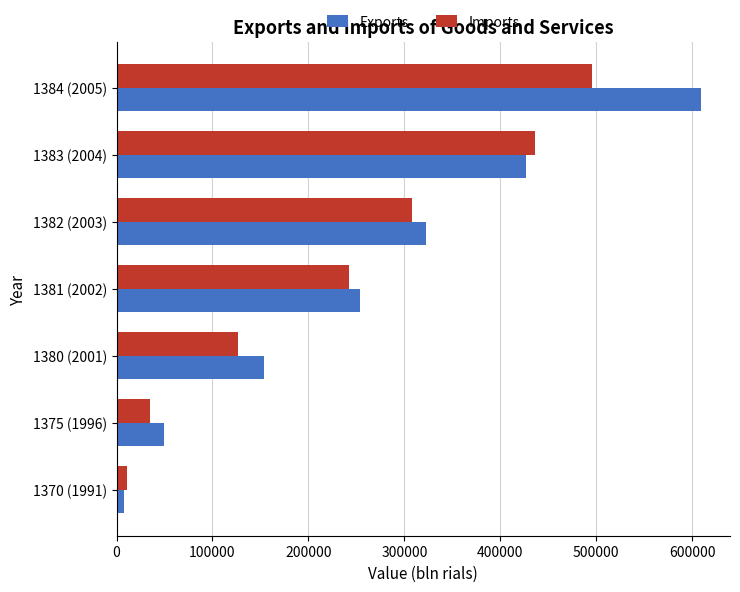

Count the number of categories in the chart.

7